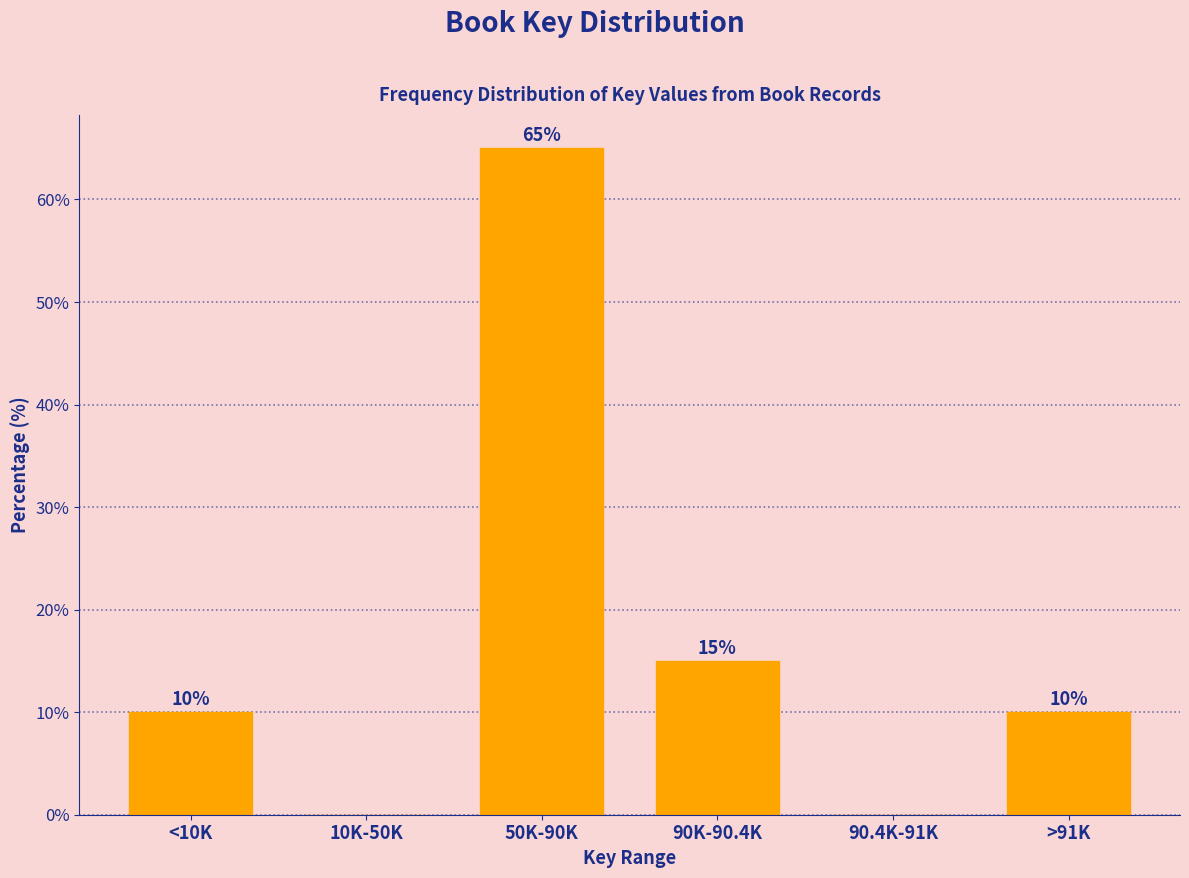

The value at 10K-50K is 0. True or false?

True